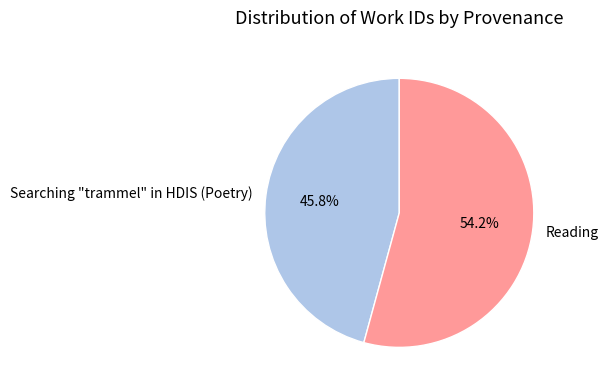

Rank the categories by value from highest to lowest.

Reading, Searching "trammel" in HDIS (Poetry)